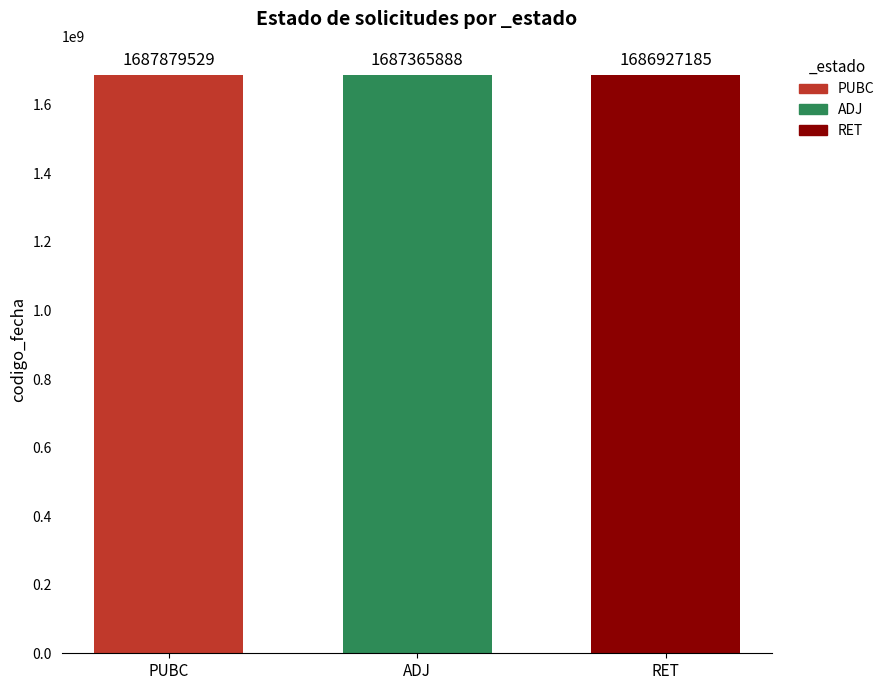

Count the number of categories in the chart.

1